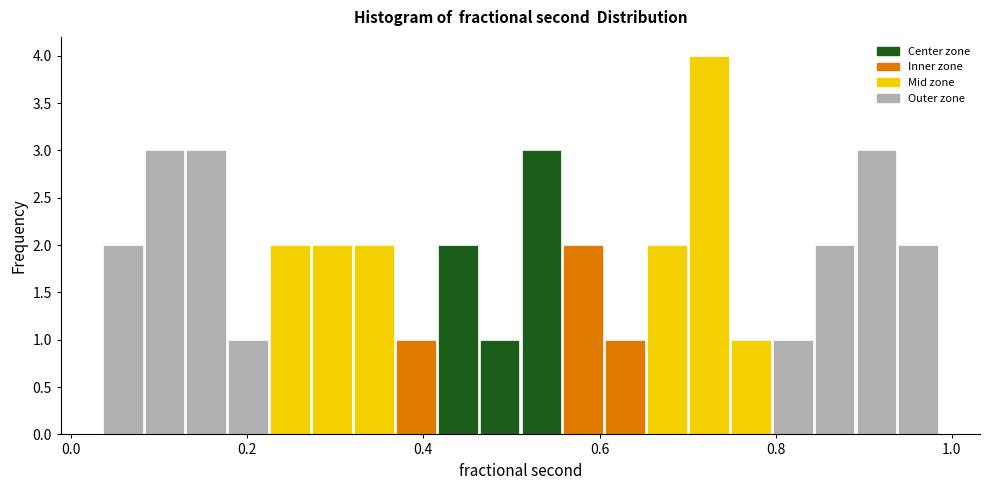

Around what value on the x-axis is the tallest bar? Give the approximate position of its centre, as read against the axis.

0.72